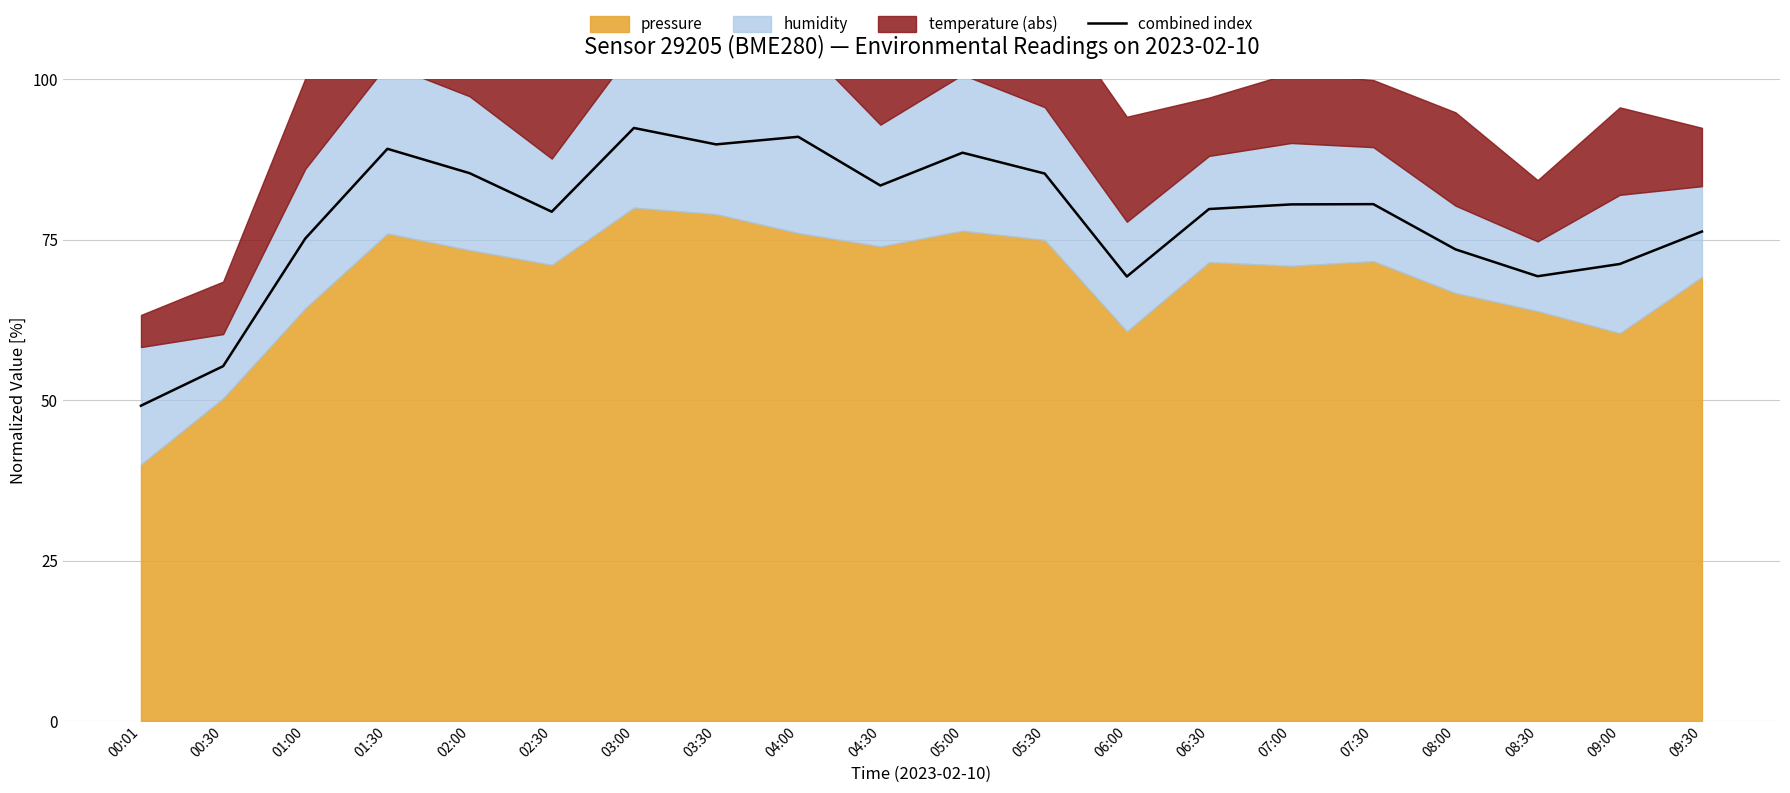

Is it true that combined index equals 47.1 at 08:00?

False